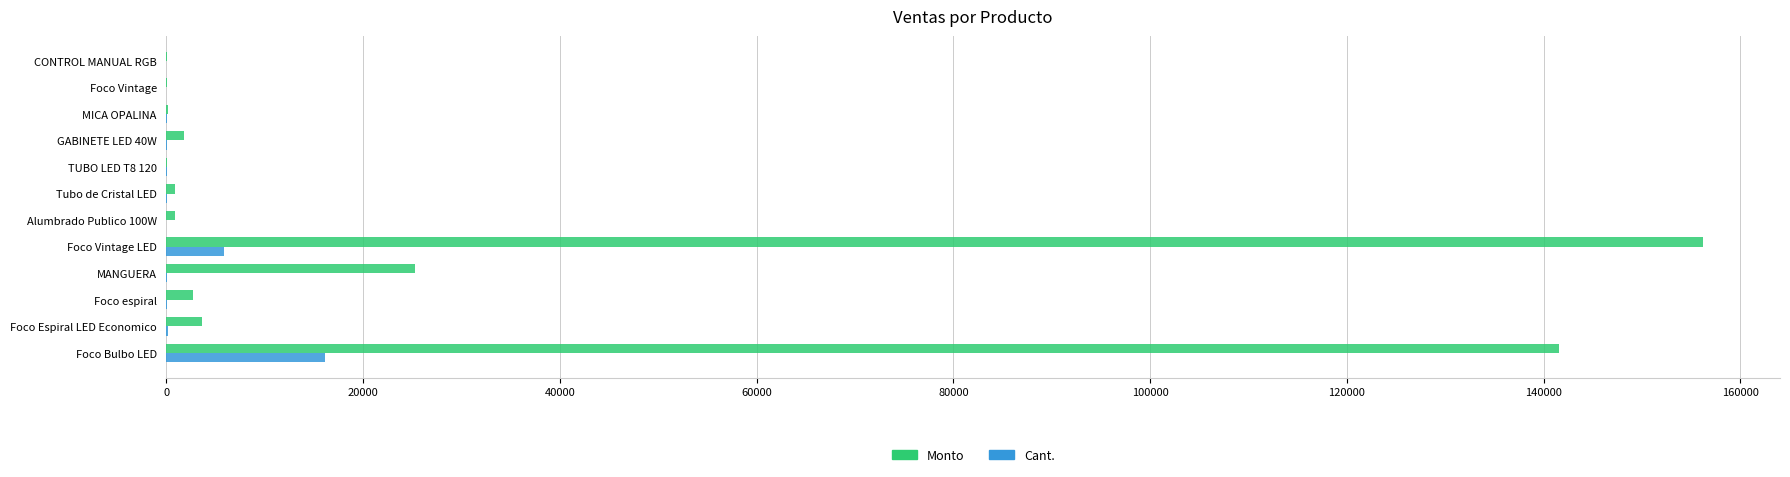

Which series has the largest total across all categories?

Monto